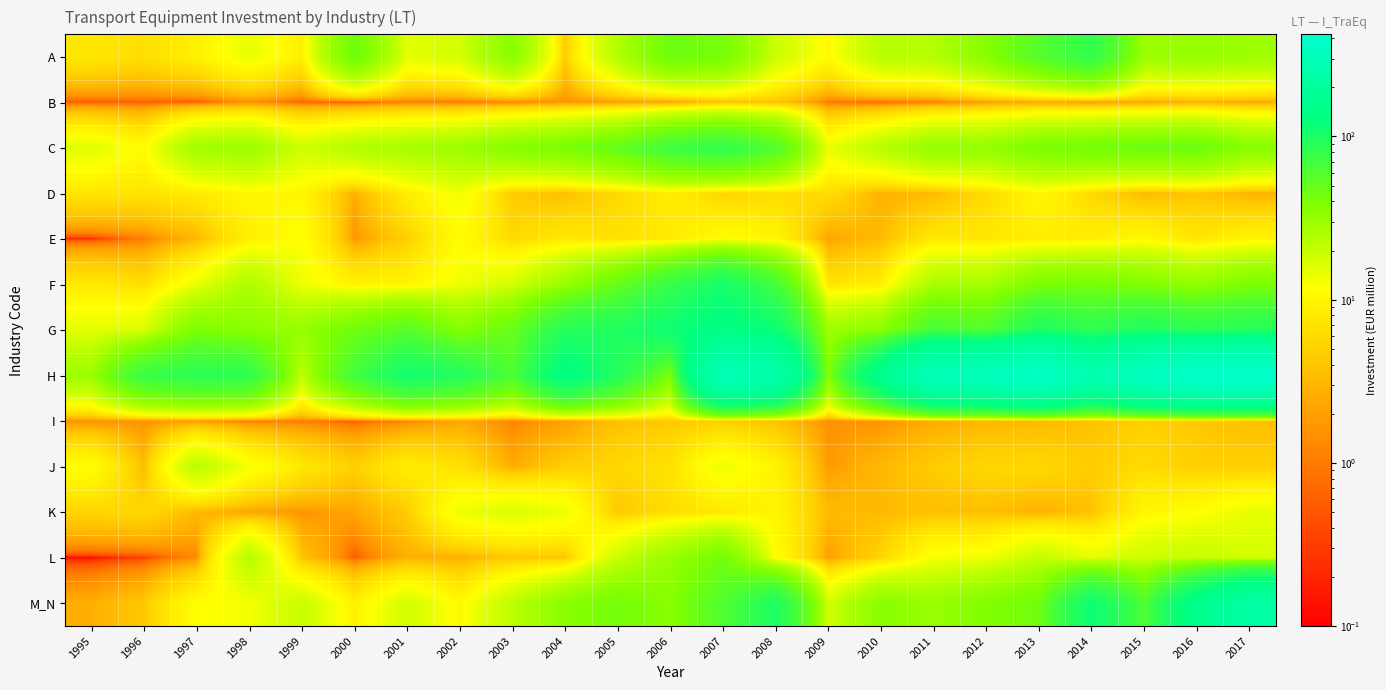

How many data points does each series have?

23